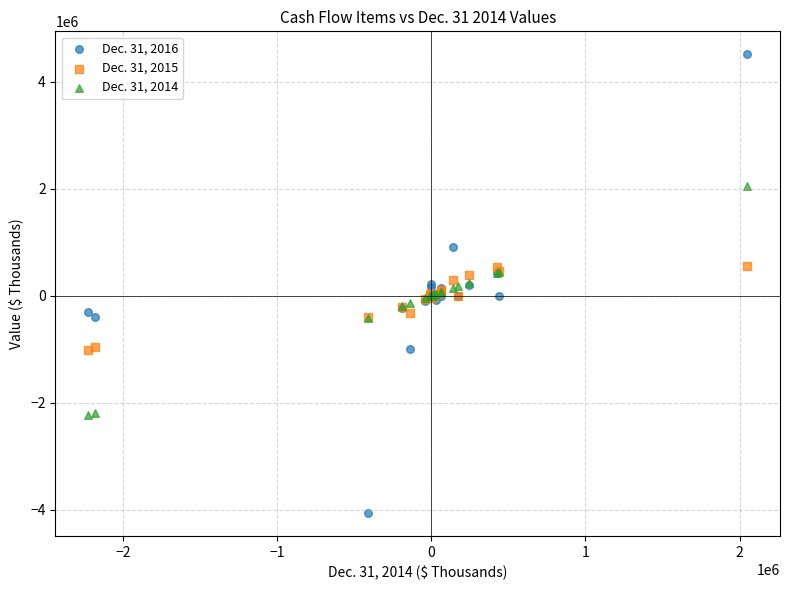

Which series has the largest Y range (max minus min)?

Dec. 31, 2016